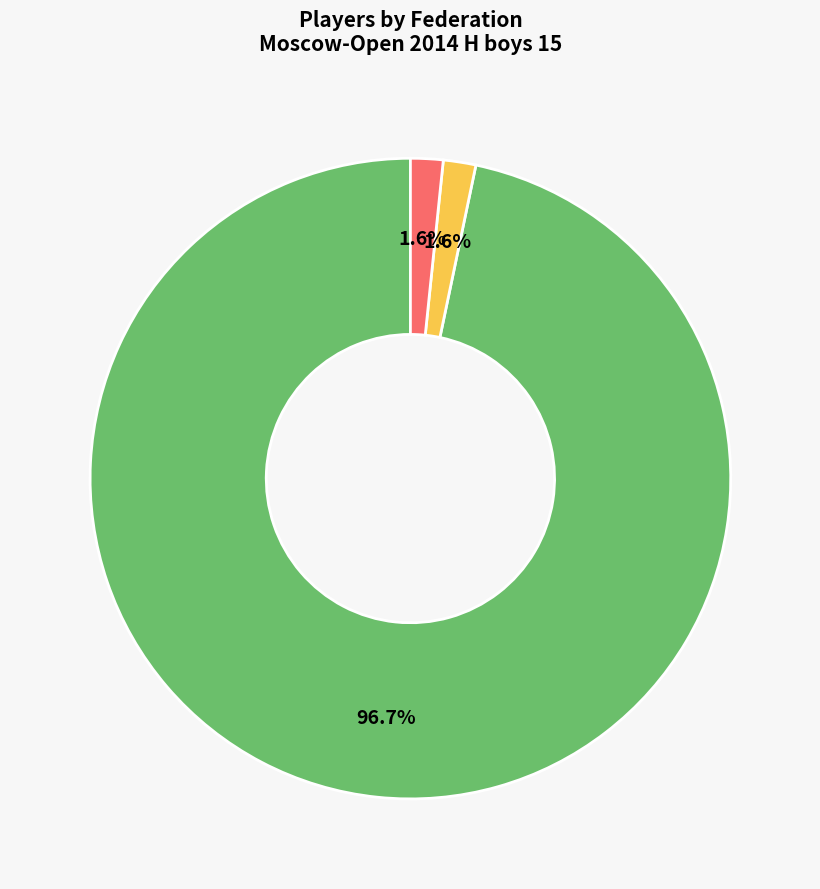

Does any single category account for the majority?

Yes